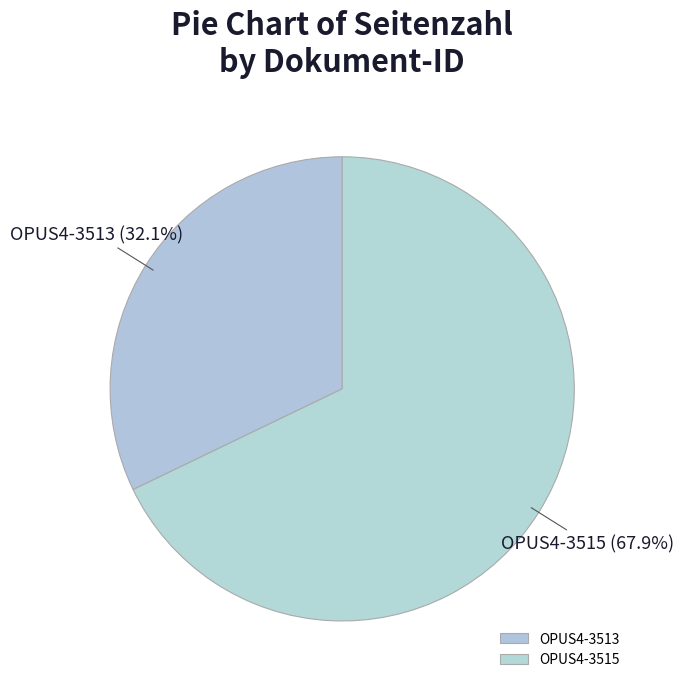

Which category has the smallest portion of the pie?

OPUS4-3513